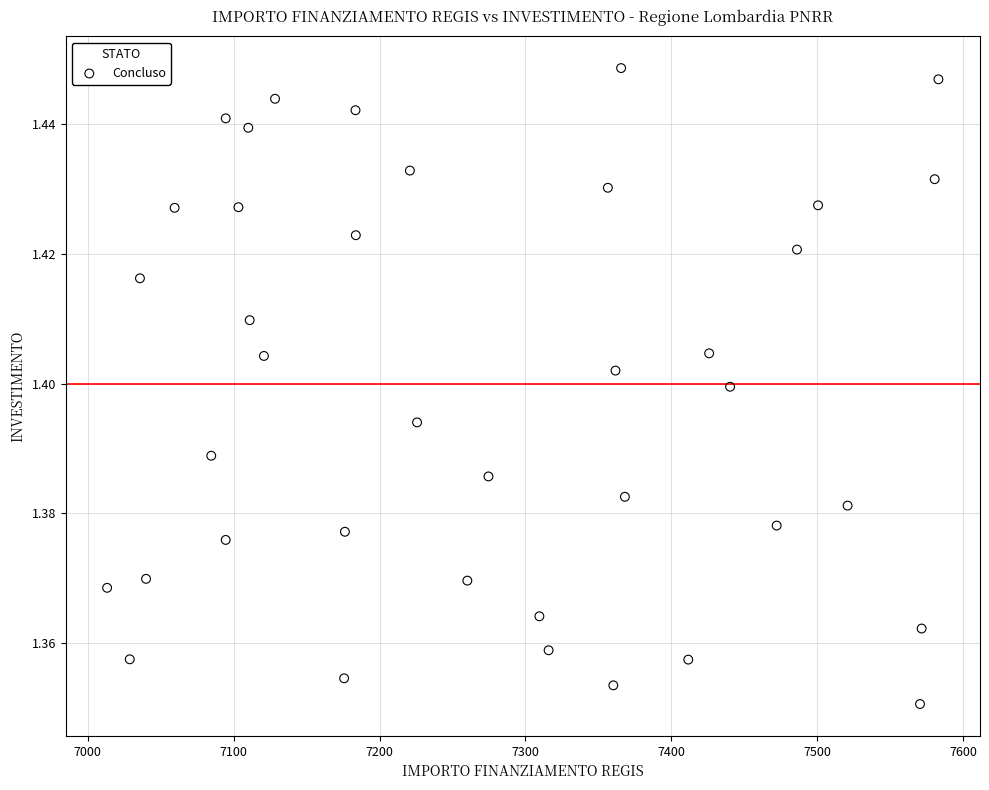

What is the range of X values (max minus min)?

569.6